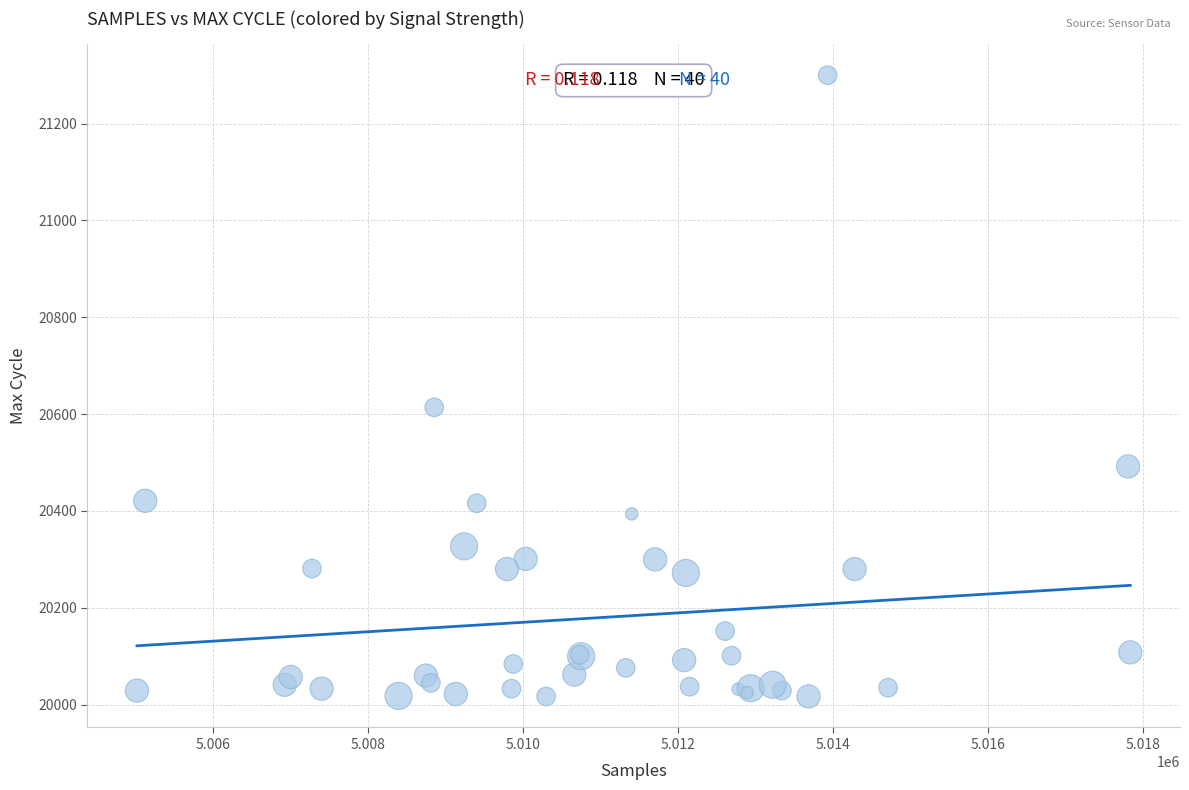

What Y value in the scatter plot is closest to 20658?

20614